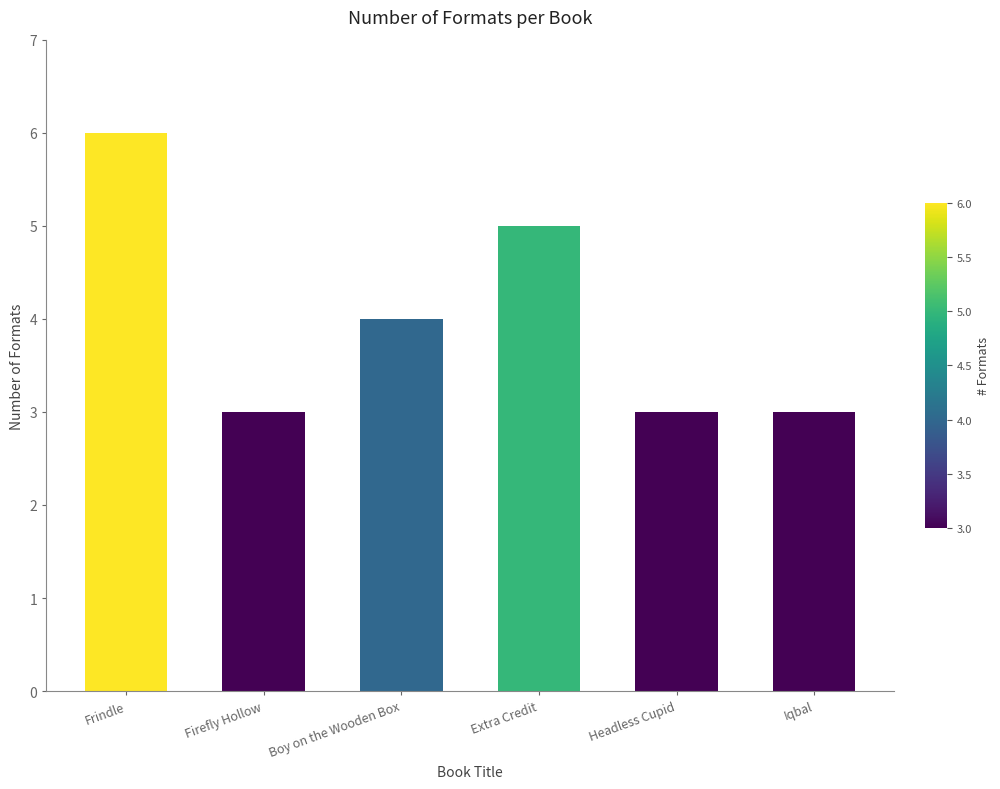

What is the value of the 6th bar from the left?

3